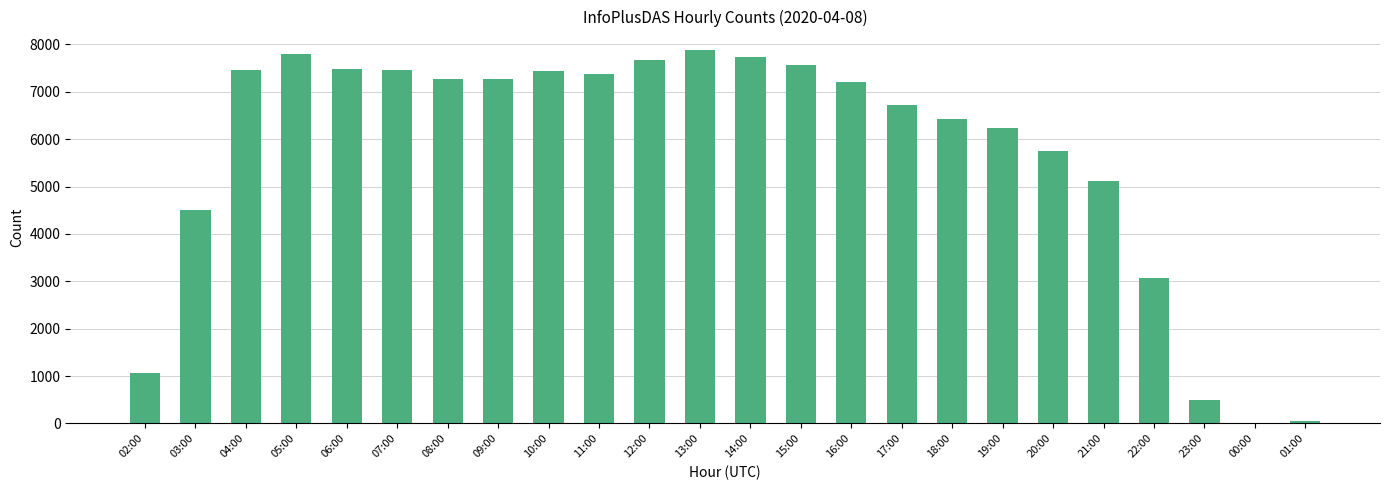

Where is the data nearest to the value 3945?

03:00